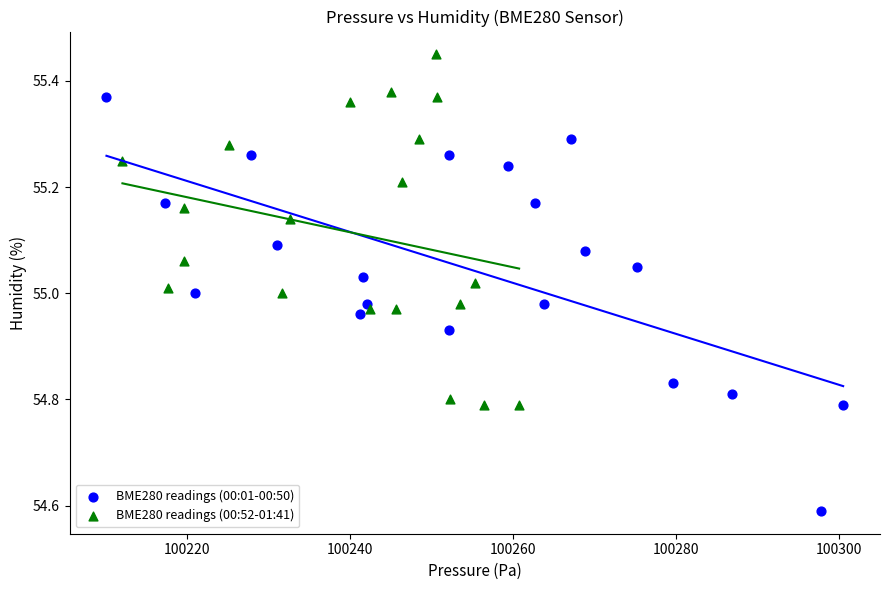

Which series has the largest Y range (max minus min)?

BME280 readings (00:01-00:50)